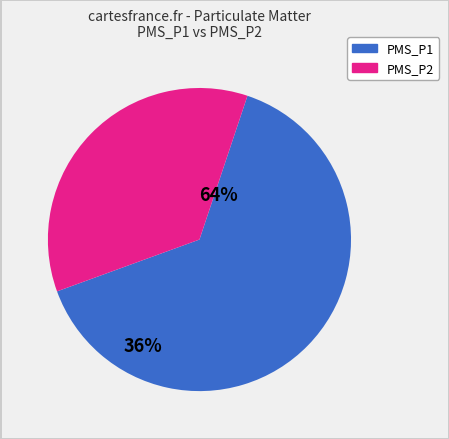

Which category accounts for the majority?

PMS_P1